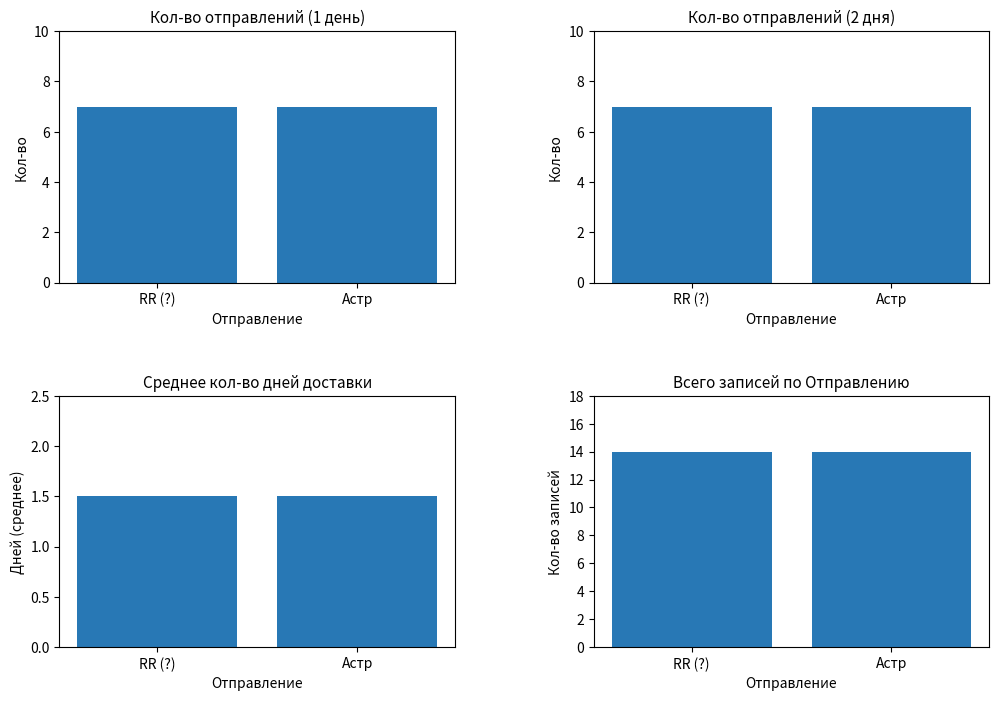

Is it true that Всего строк equals 5.7 at Астр?

False